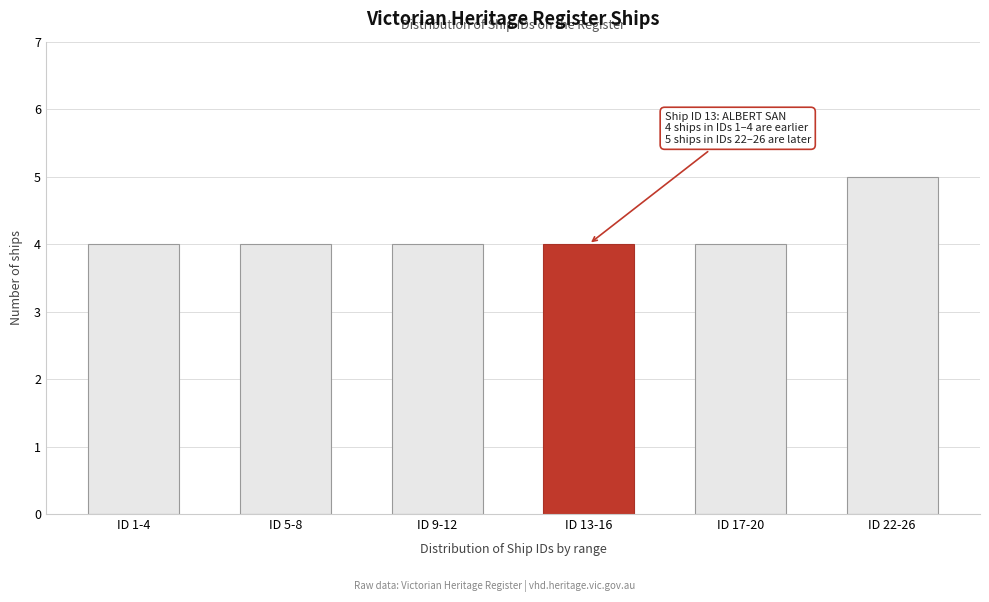

Reading left to right, transcribe all the data shown in this chart.

ID 1-4=4	ID 5-8=4	ID 9-12=4	ID 13-16=4	ID 17-20=4	ID 22-26=5